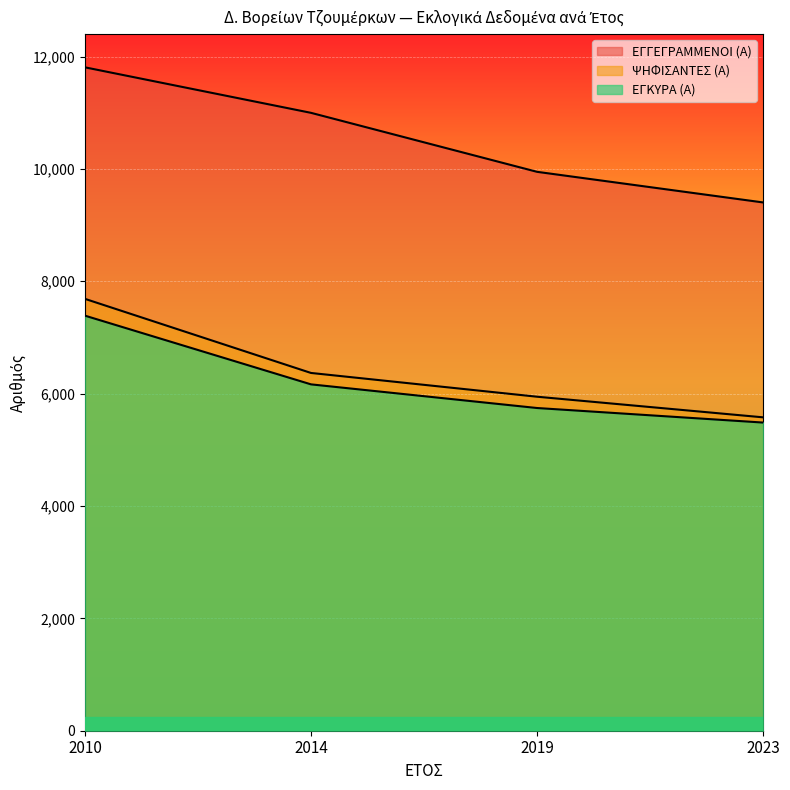

How many lines are shown in the chart?

3